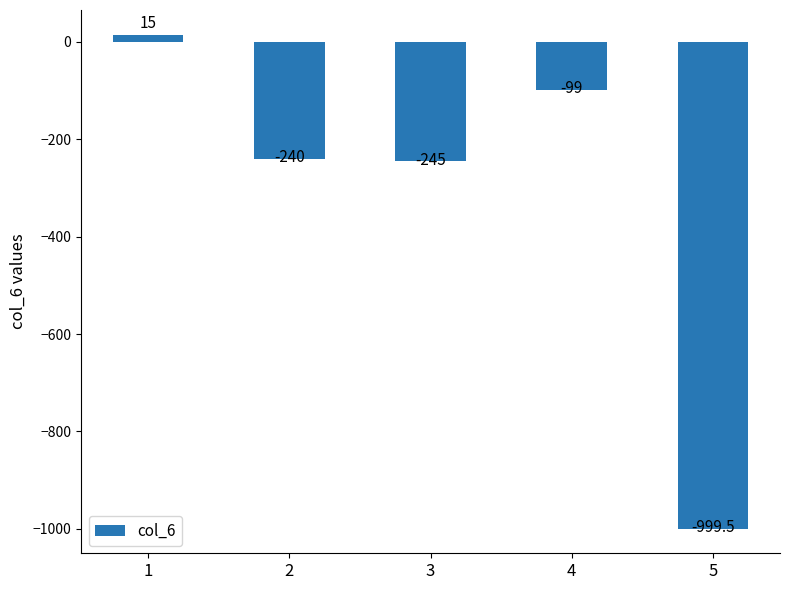

Where does the data first go above -240?

1